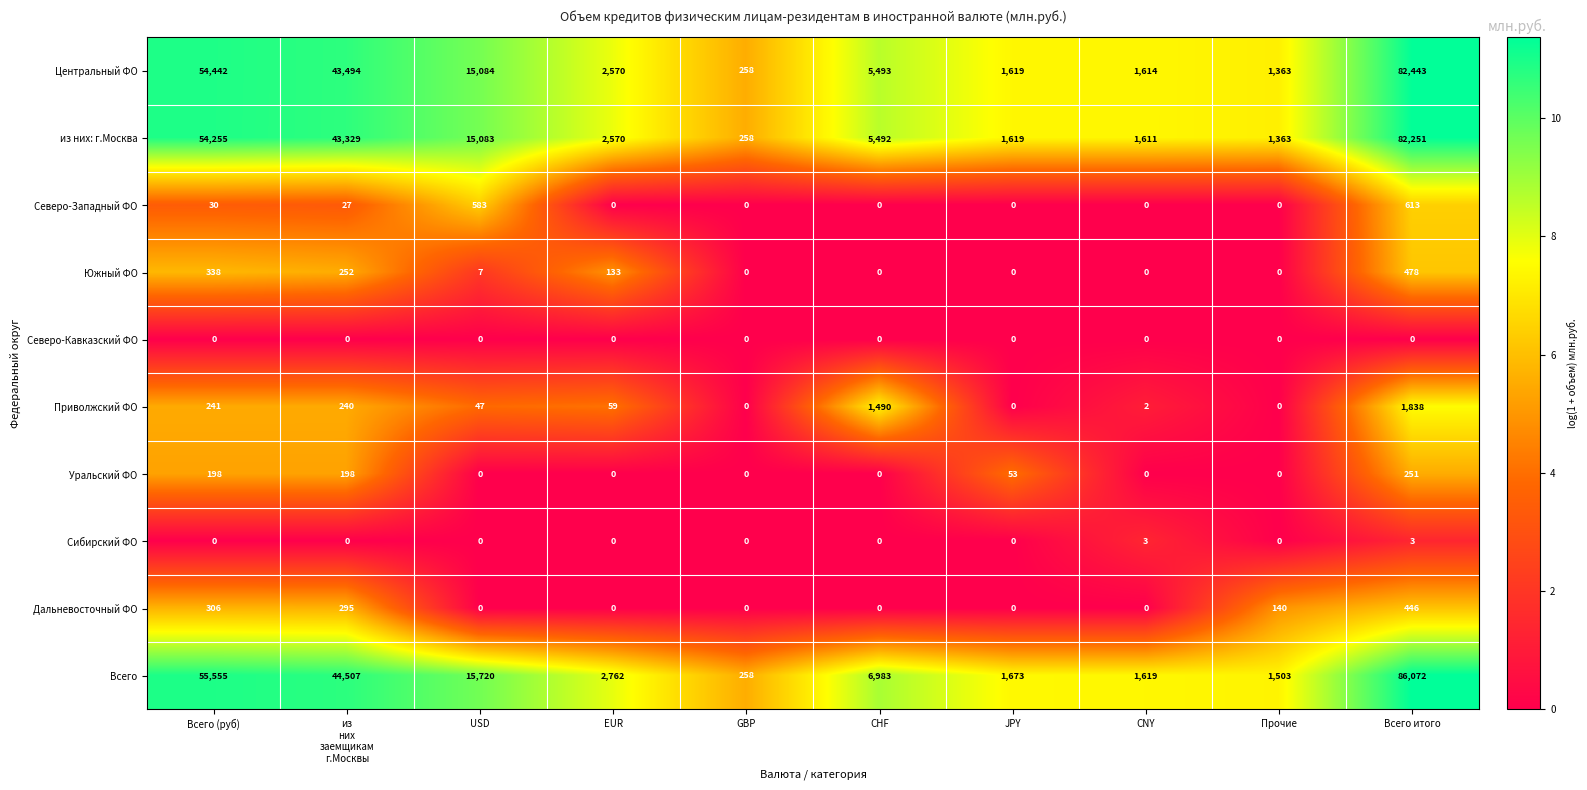

What is the difference between the second highest and minimum values in the Дальневосточный ФО series?

306